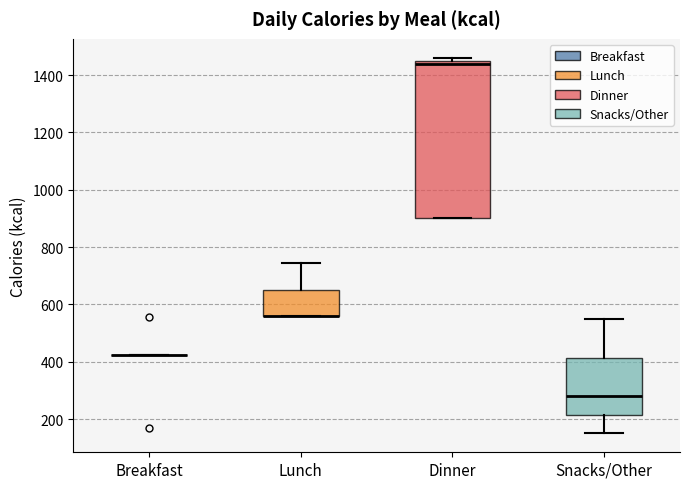

Where does the median line of the box for Dinner sit on the y-axis? The values are not printed on the chart, so give them approximately, as read against the axis.

1440